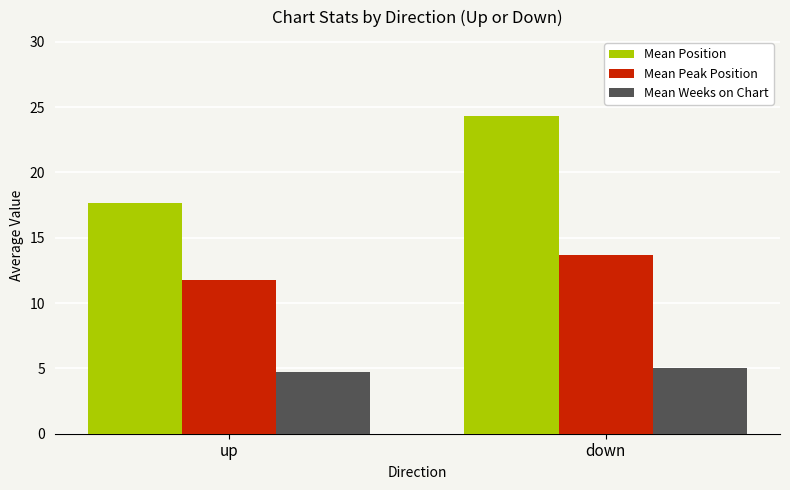

Reading right to left, extract all data points from this chart.

Mean Position: down=24.3	up=17.7
Mean Peak Position: down=13.7	up=11.8
Mean Weeks on Chart: down=5.0	up=4.7